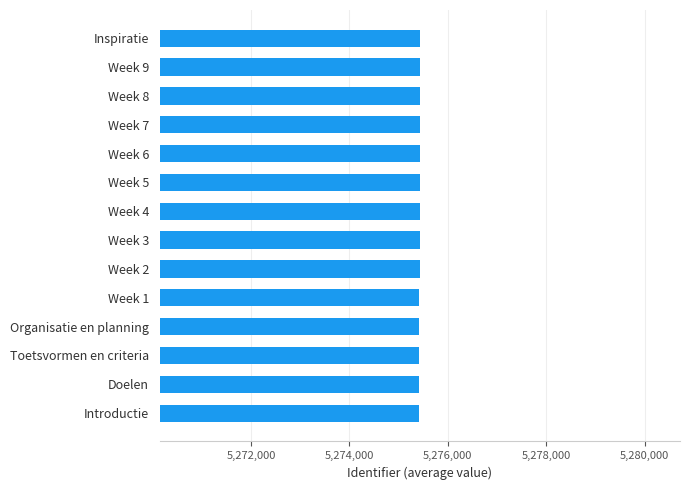

How many bars are there in total?

14